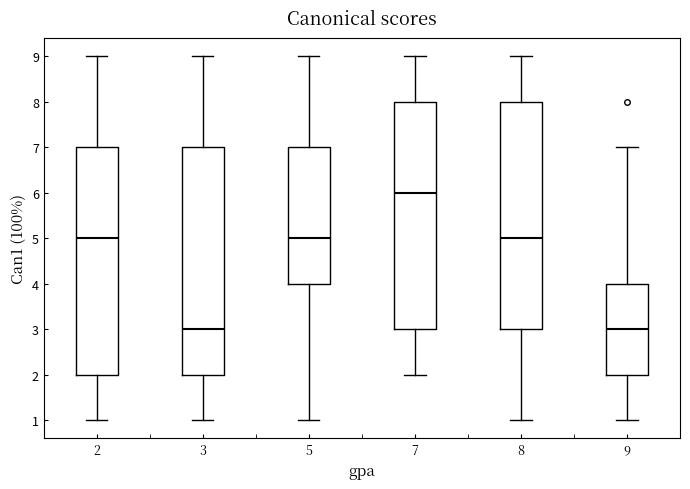

Which box's median line is the highest?

7